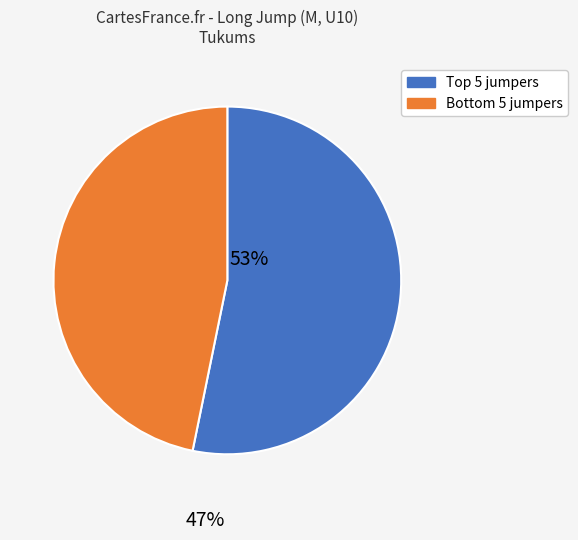

Is there a majority slice in this chart?

Yes